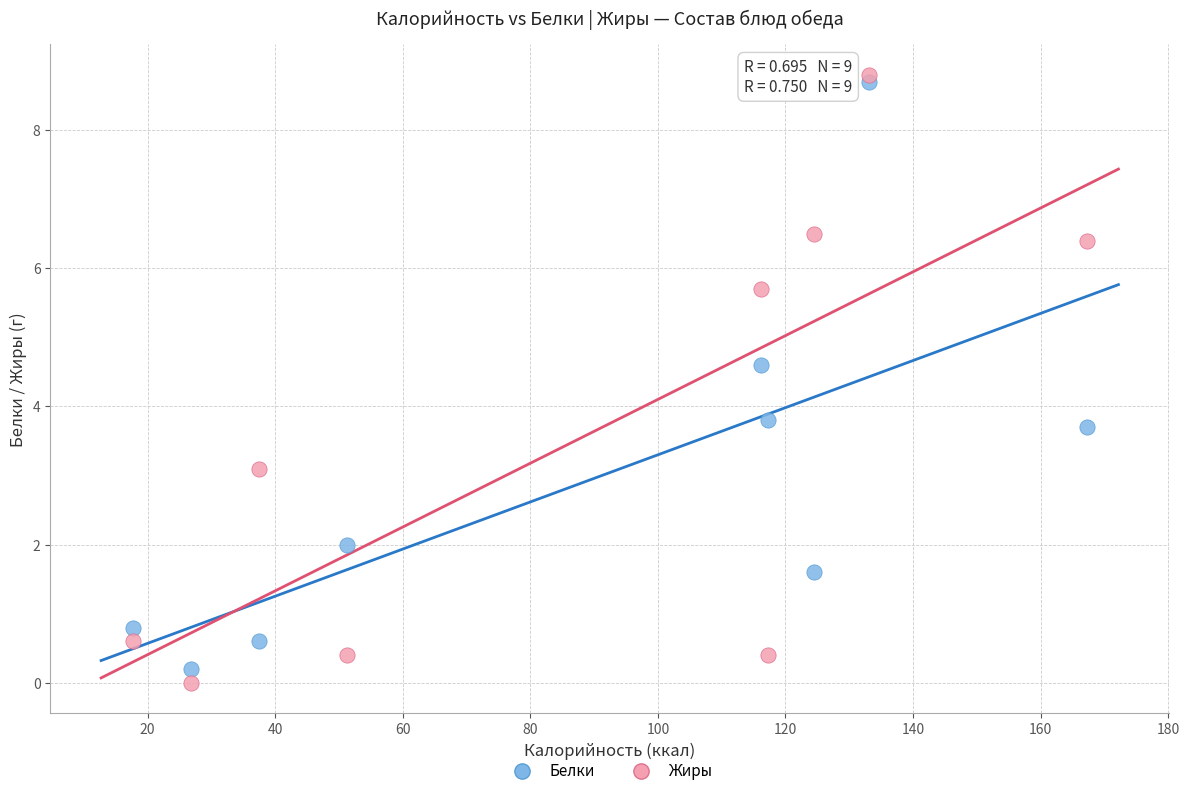

Across all data points, what is the range of X values (max minus min)?

149.5